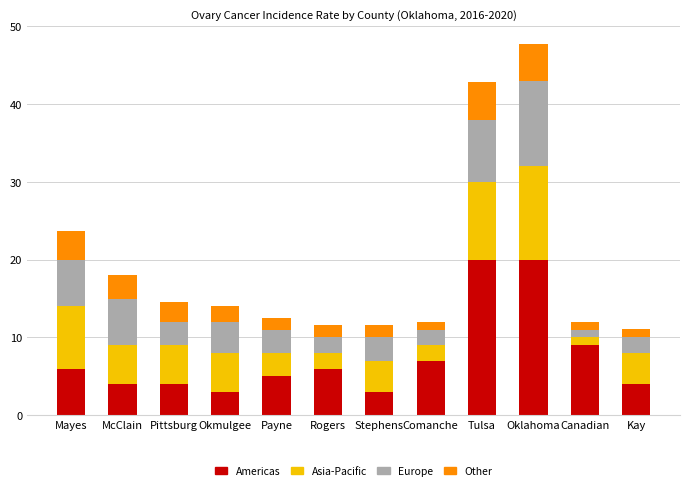

What is the difference between the Americas values at Comanche and Pittsburg?

3.0